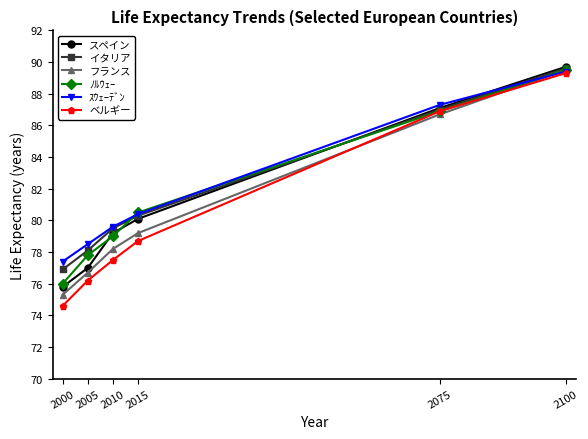

Does the chart display data point markers on the line(s)?

Yes